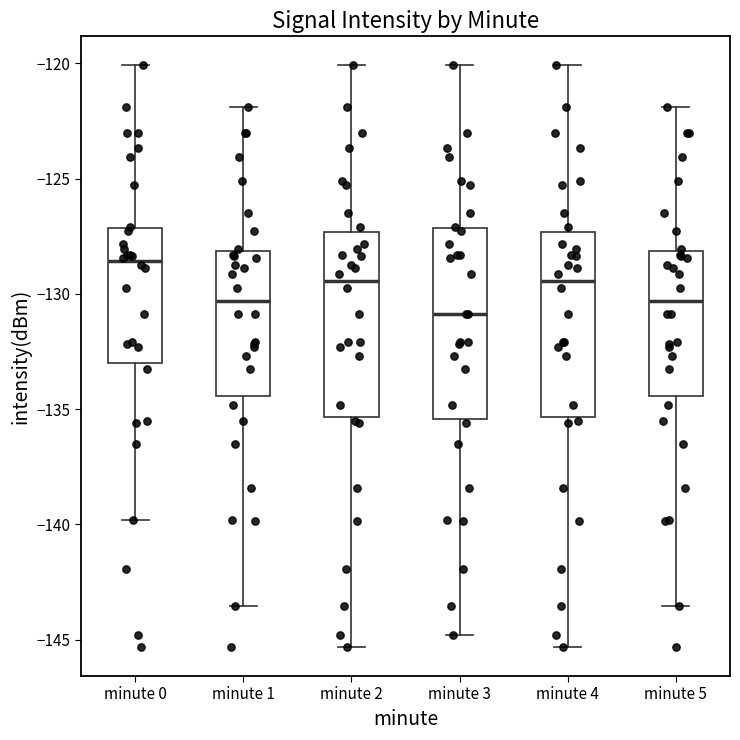

Reading left to right, transcribe this box plot: for each box, give where its median line is, the range the box spans, and where its two whiskers end, as read against the y-axis. The values are not printed on the chart, so give them approximately, as read against the axis.

minute 0: median -128.5, box -133.0 to -127.0, whiskers -140.0 to -120.0
minute 1: median -130.5, box -134.5 to -128.0, whiskers -143.5 to -122.0
minute 2: median -129.5, box -135.5 to -127.5, whiskers -145.5 to -120.0
minute 3: median -131.0, box -135.5 to -127.0, whiskers -145.0 to -120.0
minute 4: median -129.5, box -135.5 to -127.5, whiskers -145.5 to -120.0
minute 5: median -130.5, box -134.5 to -128.0, whiskers -143.5 to -122.0